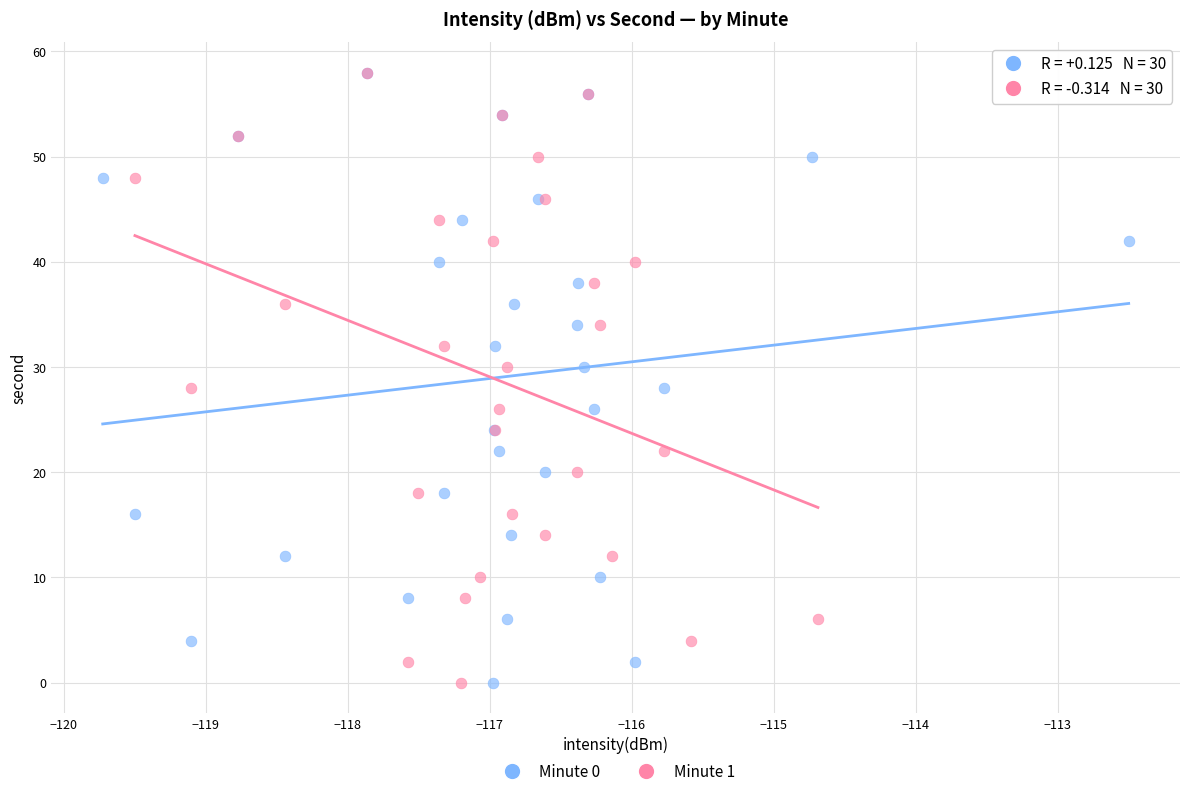

What are all the series names shown in the legend?

Minute 0, Minute 1